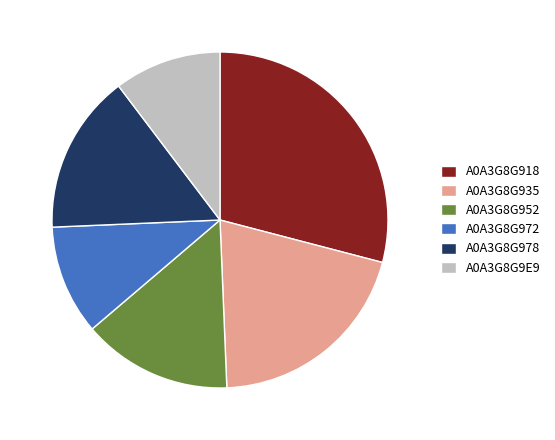

Do A0A3G8G952 and A0A3G8G935 together represent more than half of the pie?

No